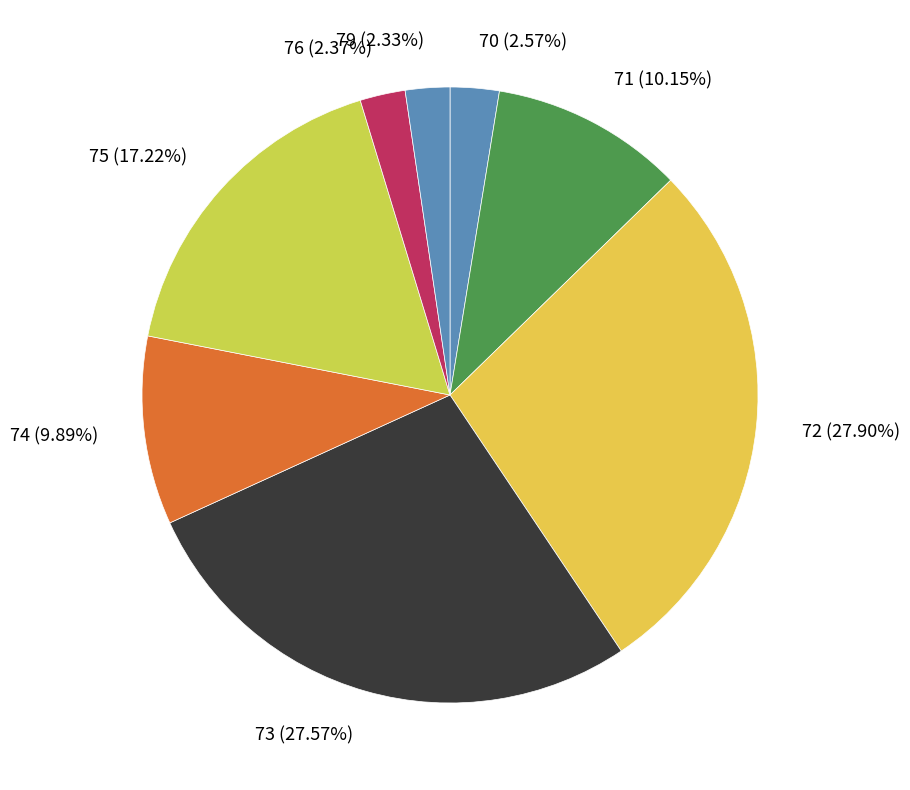

Is there a majority slice in this chart?

No